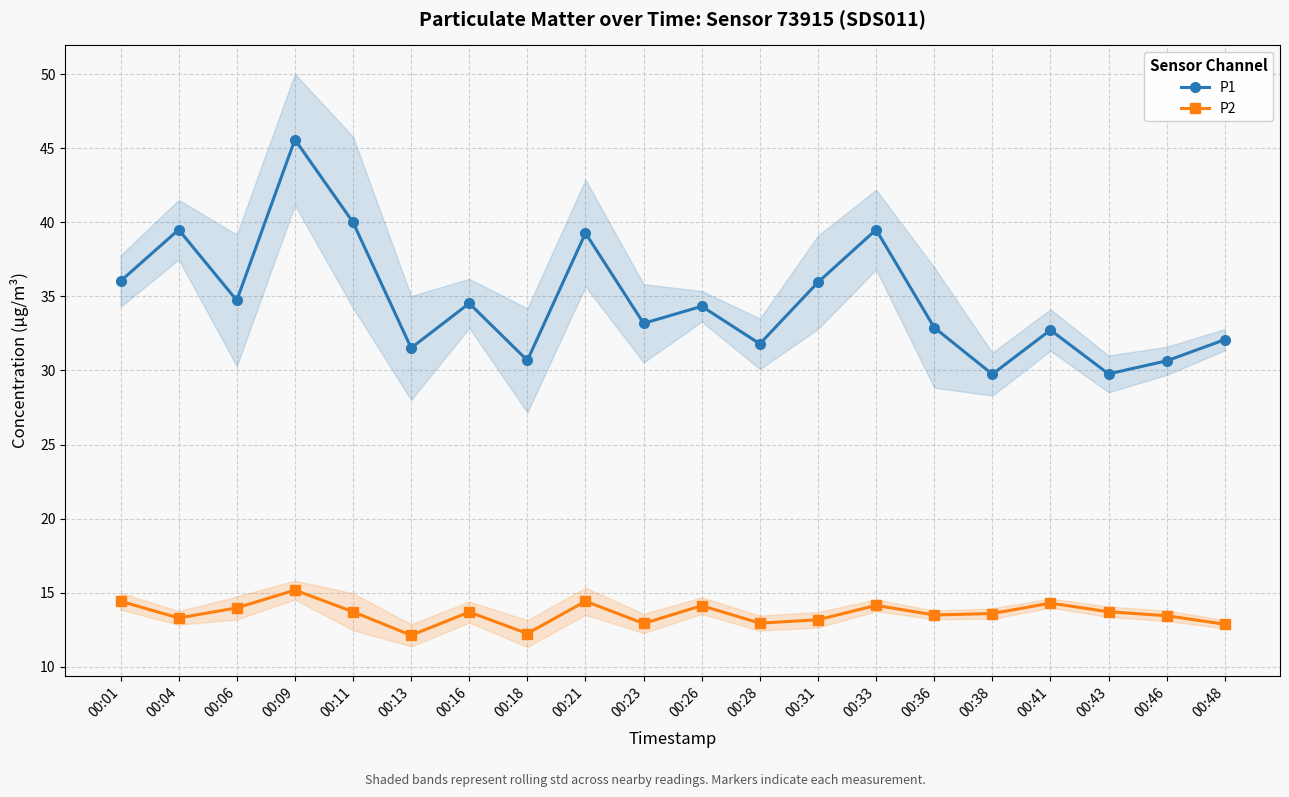

The P1 series shows 49.5 at 00:13. True or false?

False